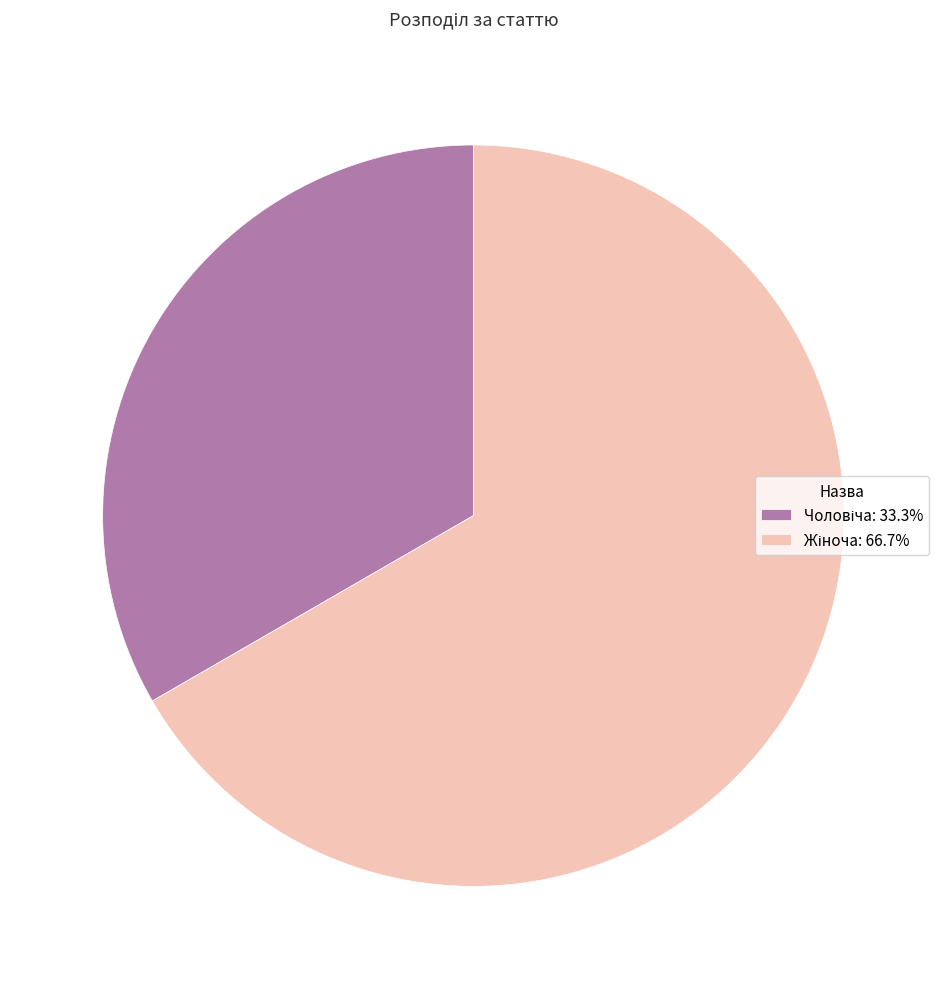

Does any single category account for the majority?

Yes